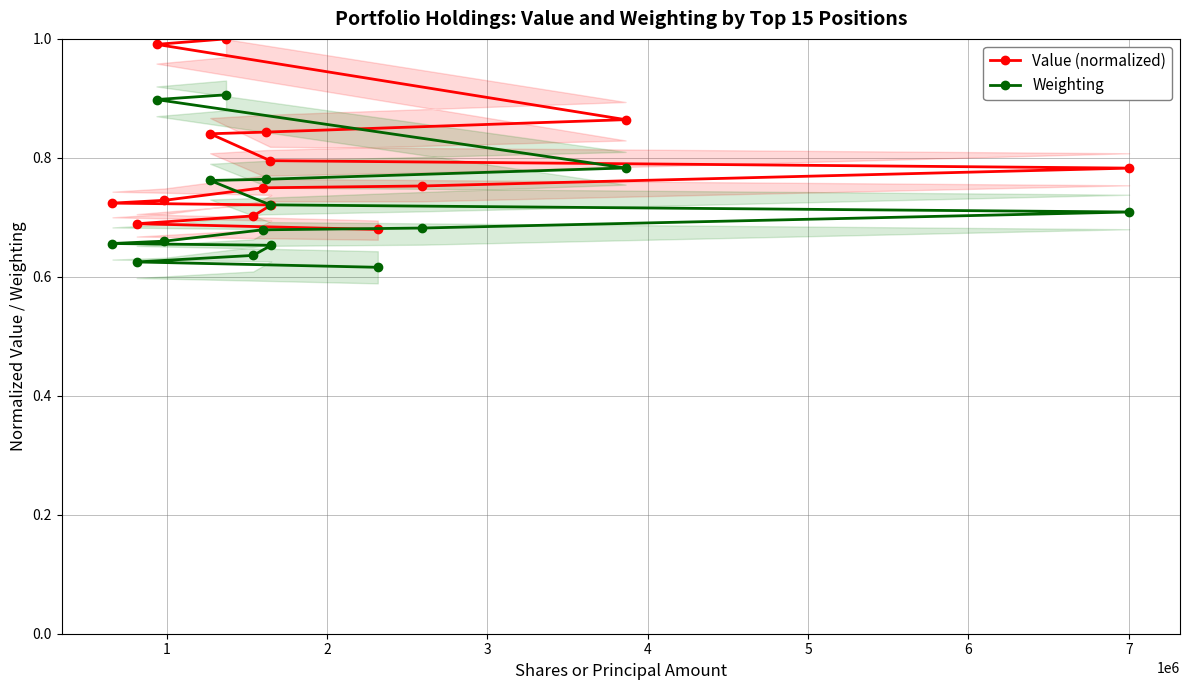

How many lines are shown in the chart?

2